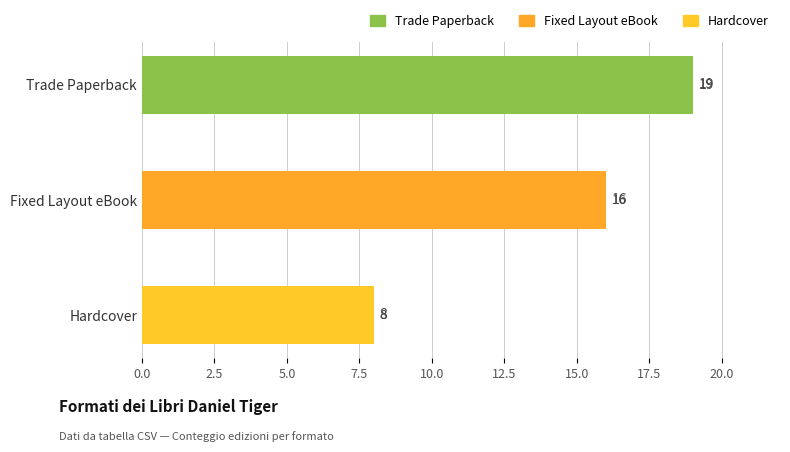

How many data points does each series have?

3